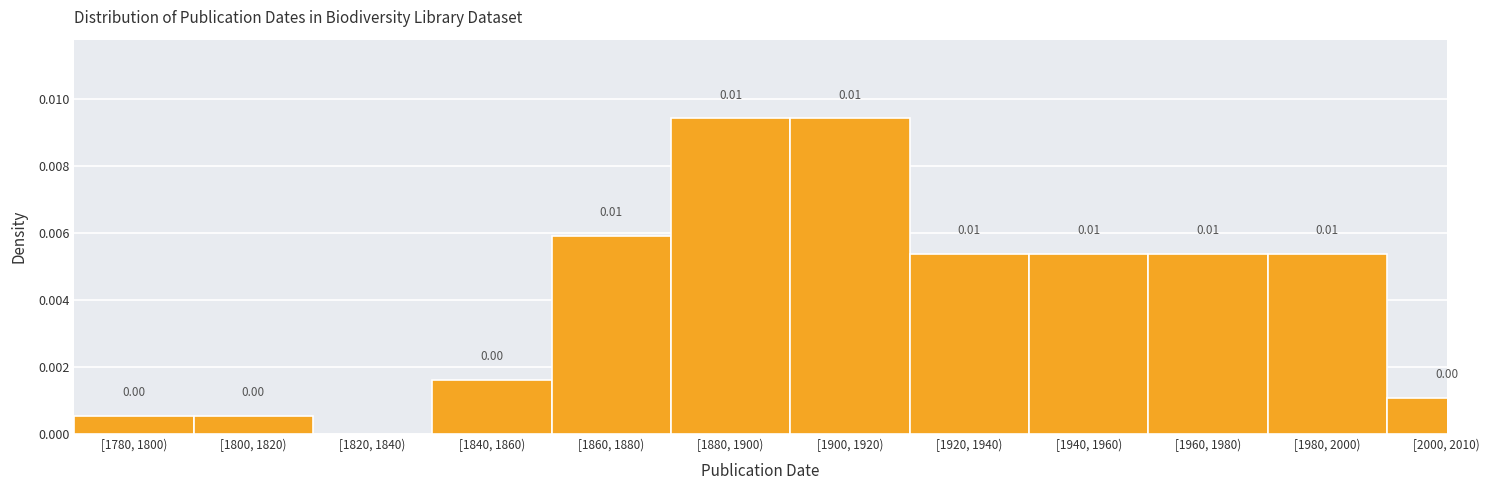

Between [1780, 1800) and [1860, 1880), which is larger?

[1860, 1880)